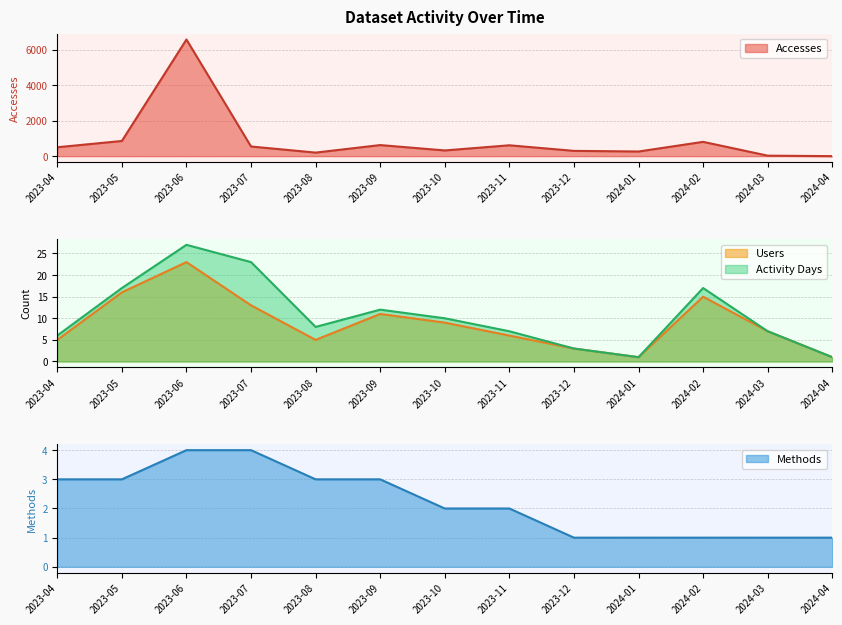

What is the label of the 6th point from the right?

2023-11